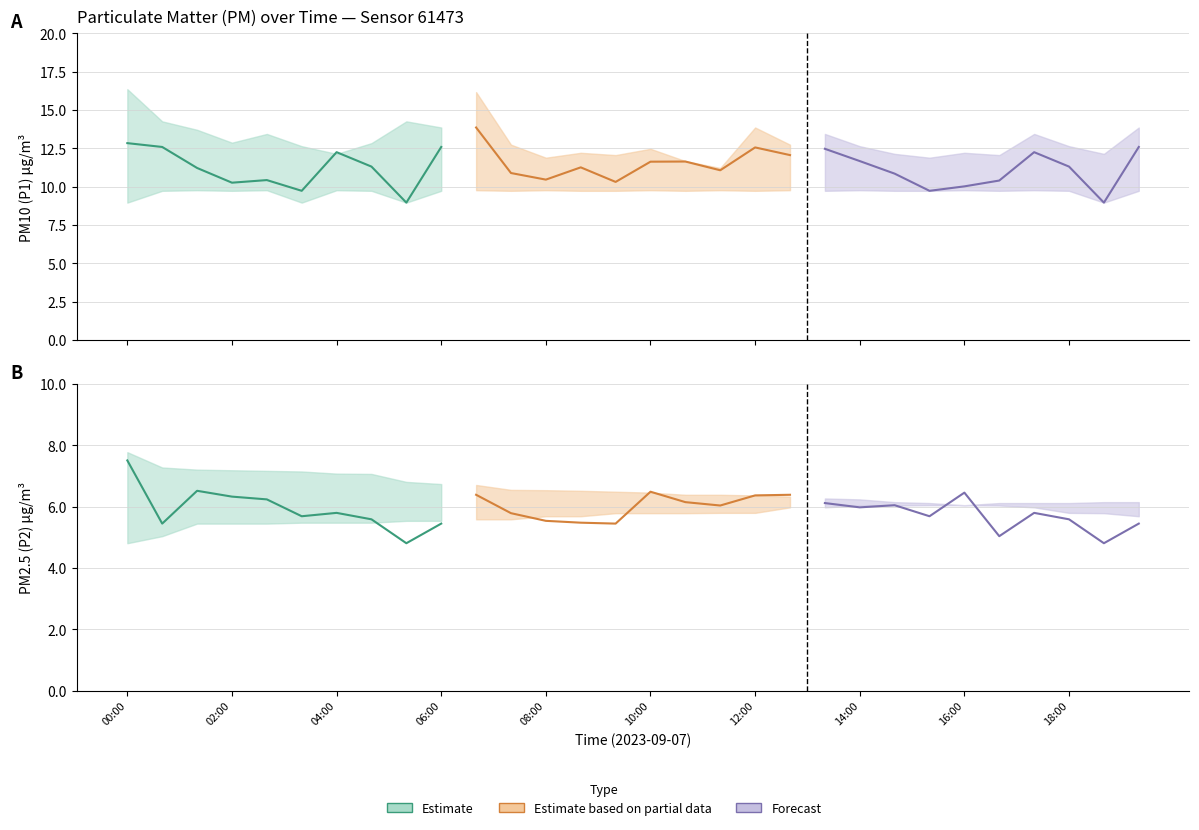

What is the label of the 4th point from the left?

06:00